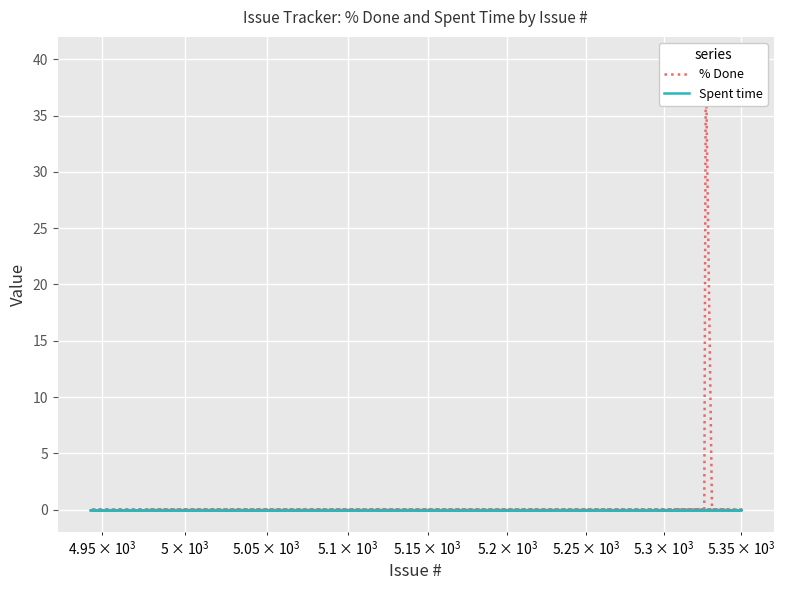

Is the value of % Done at 13 greater than the value of Spent time at 4?

No